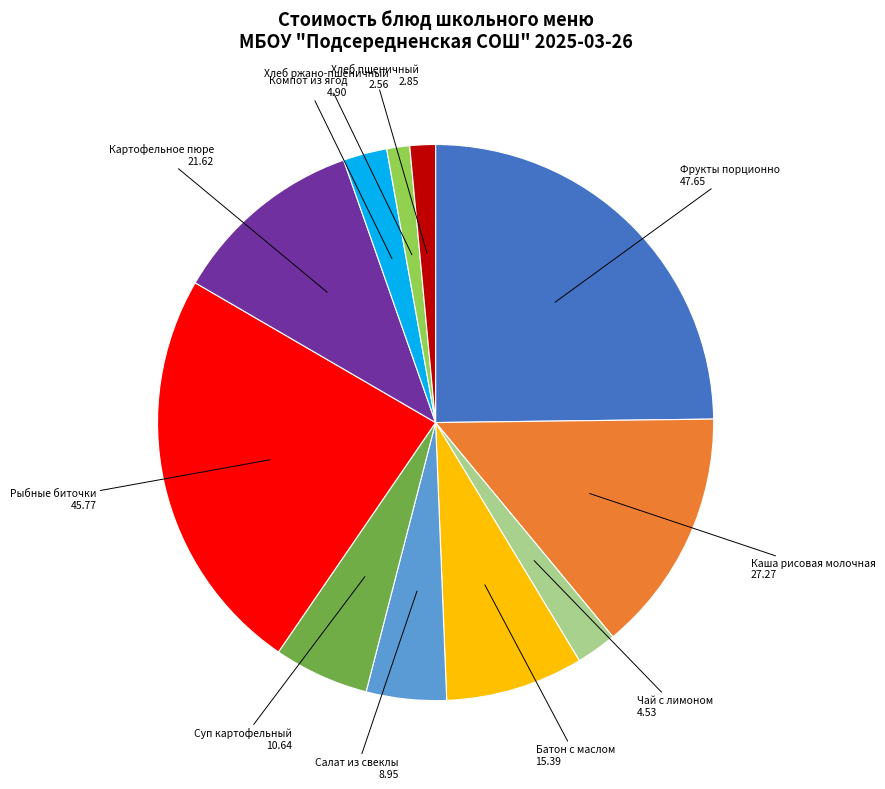

Count the number of slices in the pie.

11